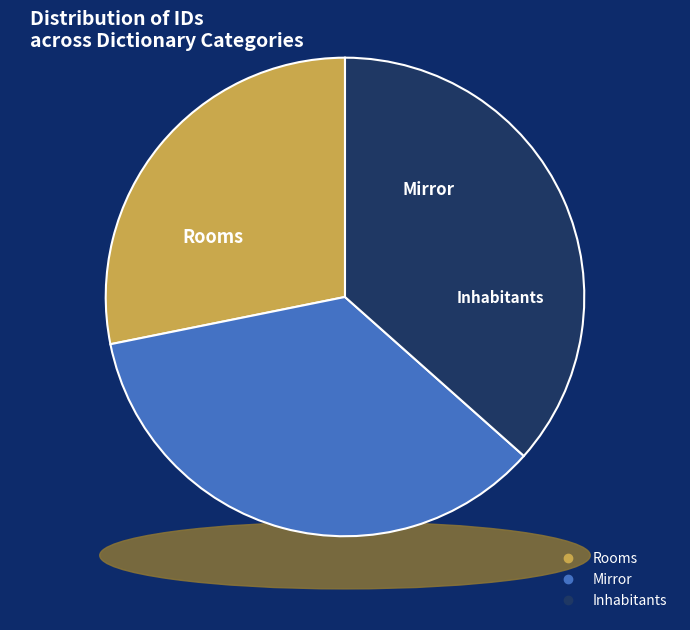

To the nearest percent, what is the difference between the largest and smallest slice percentages?

8%